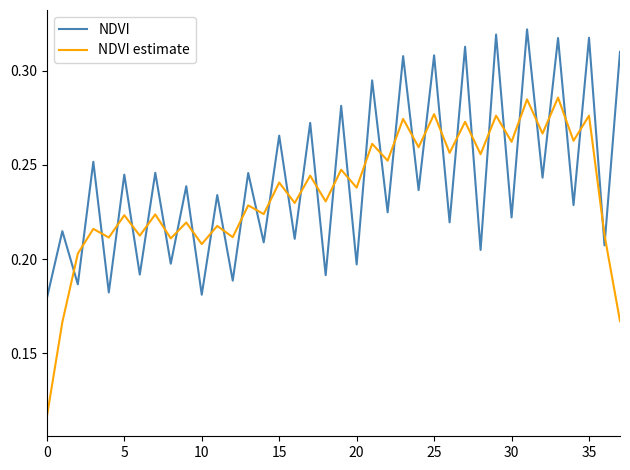

Rank the series by their maximum value, from highest to lowest.

NDVI, NDVI estimate